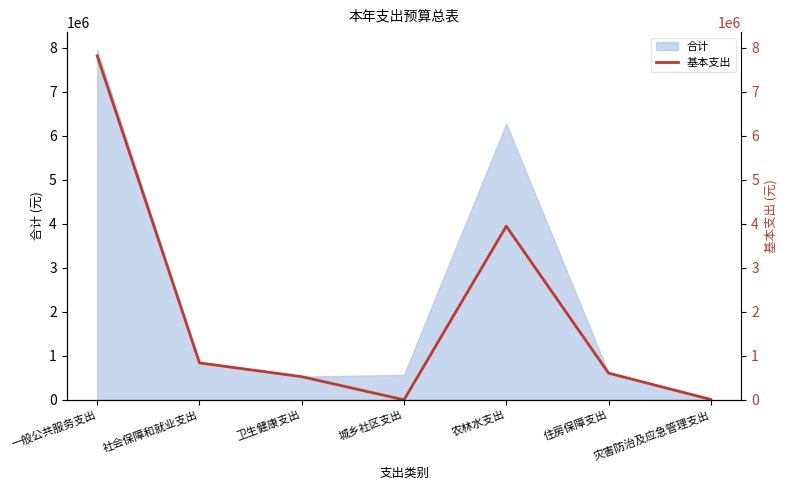

How many lines are shown in the chart?

1